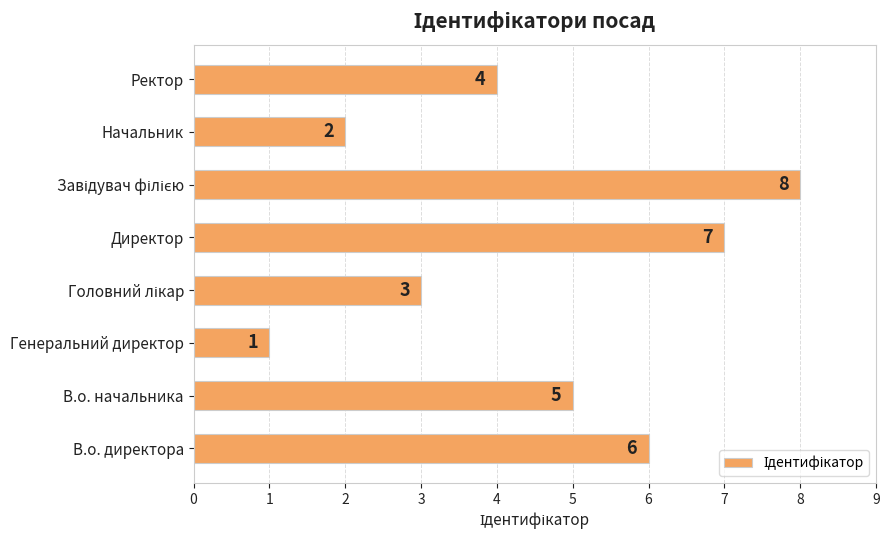

How many values are below 5?

4